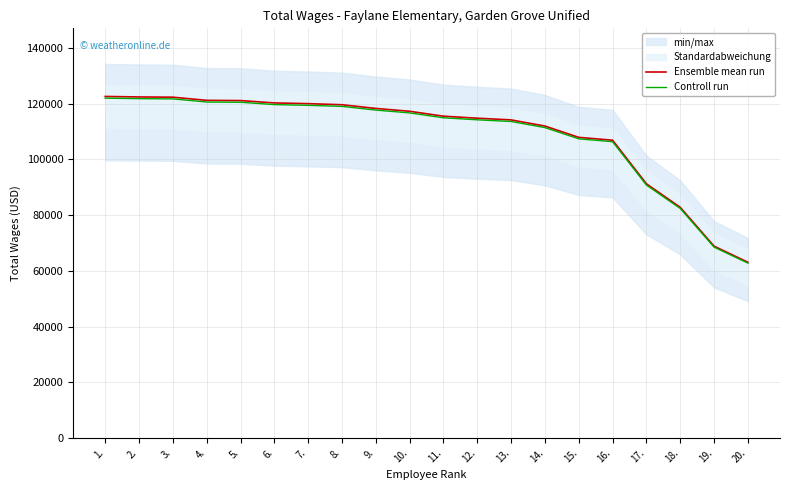

The Ensemble mean run series shows 118323.0 at 9.. True or false?

True